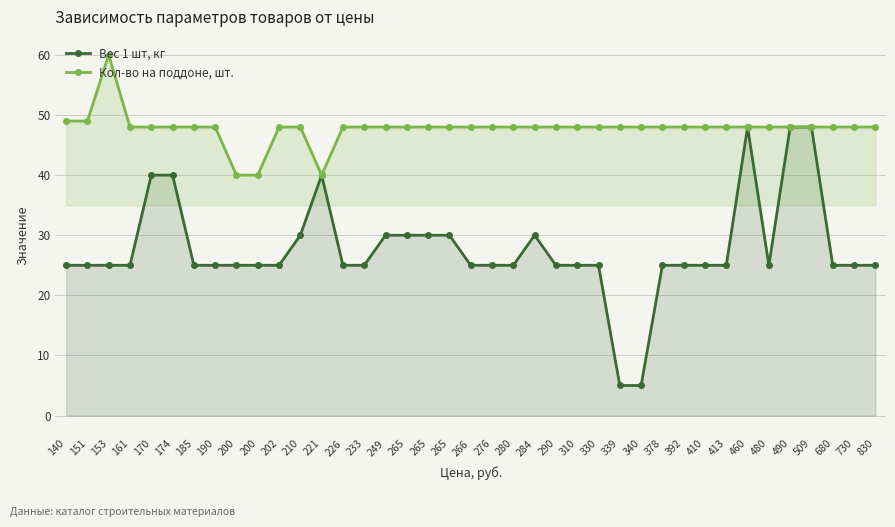

Rank the series by their average value, from lowest to highest.

Вес 1 шт, кг, Кол-во на поддоне, шт.